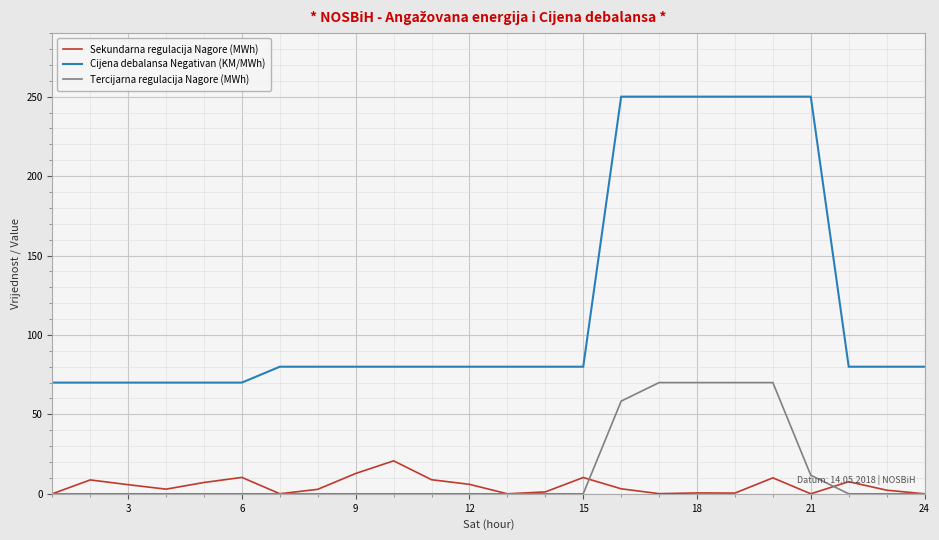

Which series has the widest spread of values?

Cijena debalansa Negativan (KM/MWh)